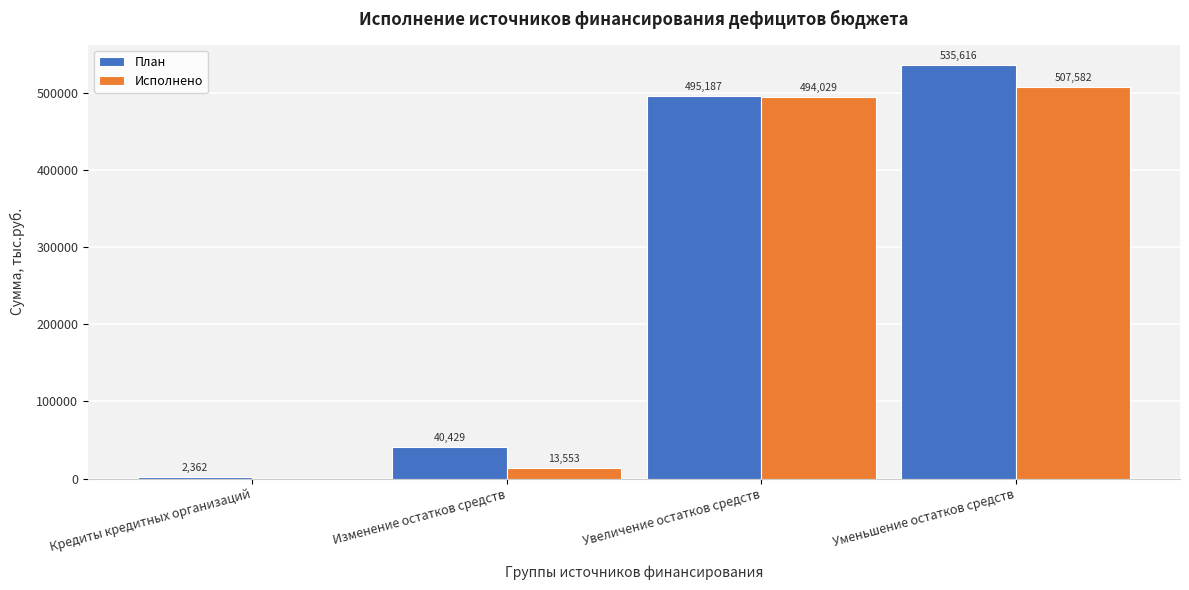

Is the value of Исполнено at Кредиты кредитных организаций greater than the value of План at Изменение остатков средств?

No